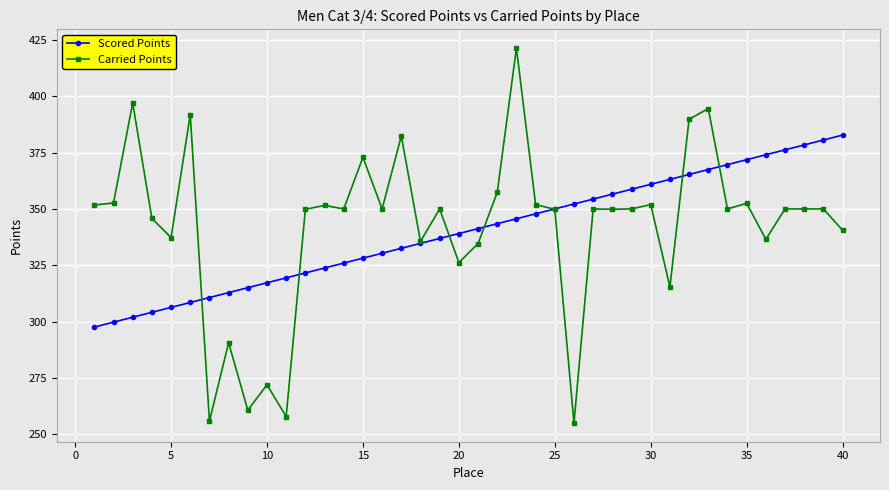

Which series has the largest range (max minus min)?

Carried Points